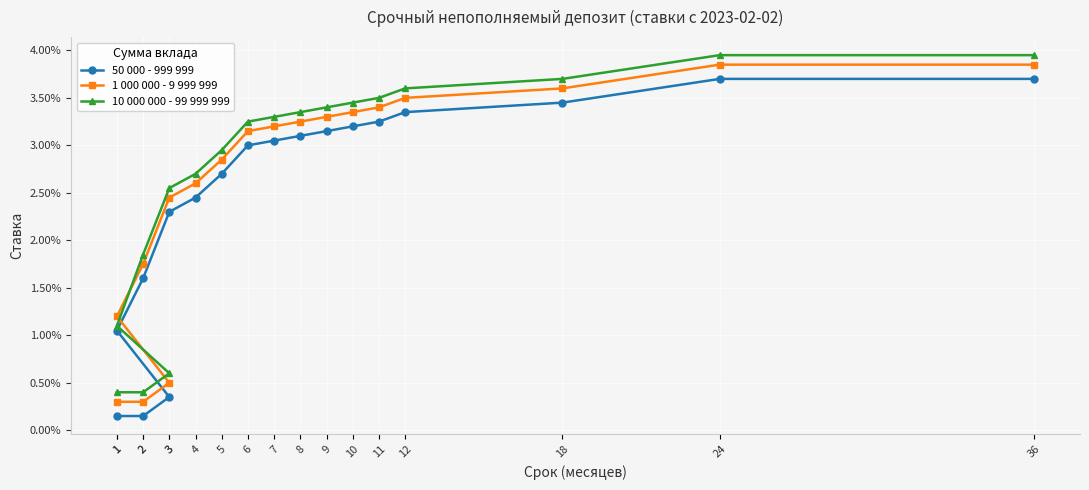

Is it true that 1 000 000 - 9 999 999 equals 0.0 at 7?

True